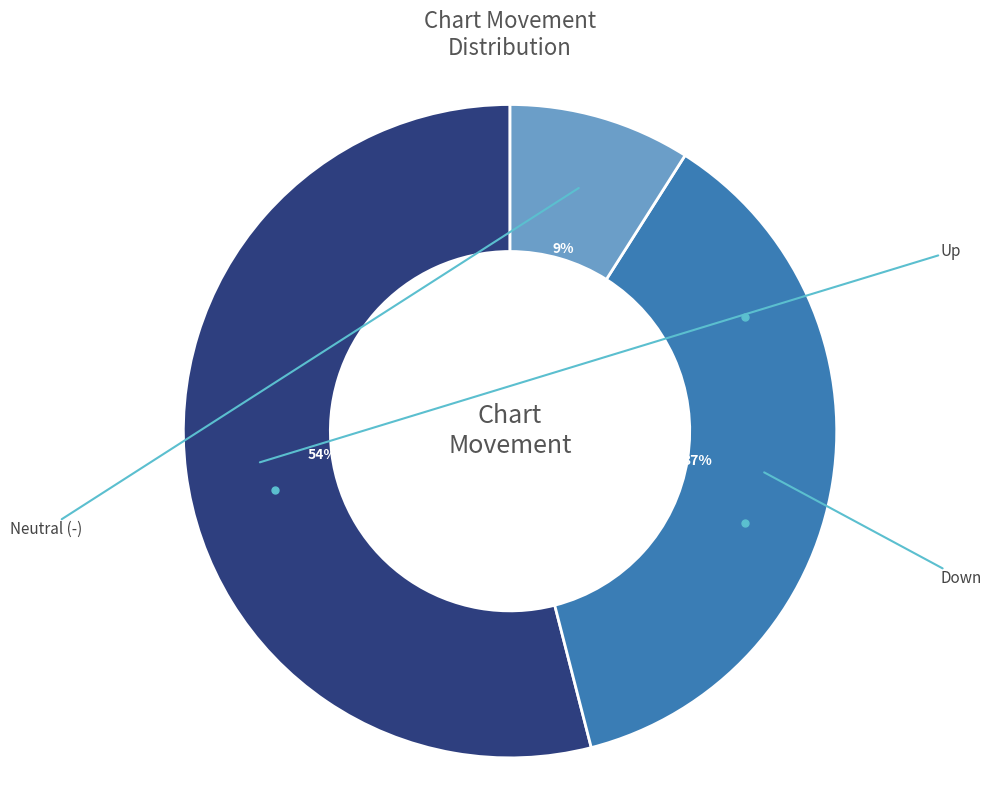

Rank the categories by value from lowest to highest.

-, down, up